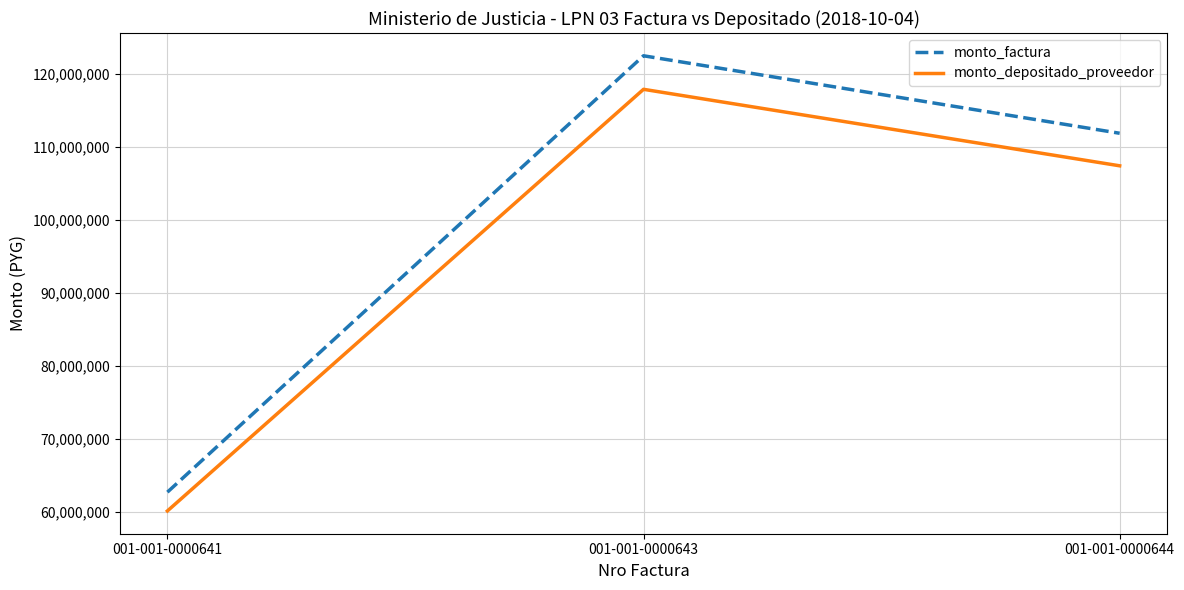

List the labels in order of monto_factura value, largest first.

001-001-0000643, 001-001-0000644, 001-001-0000641